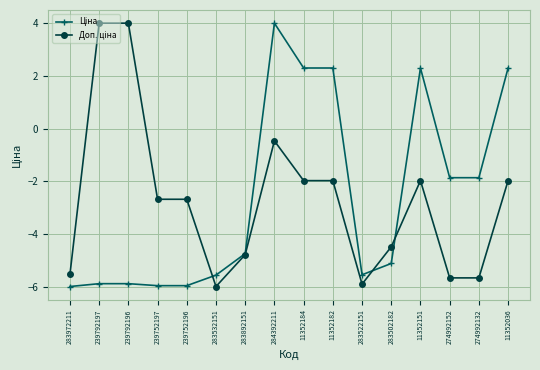

What is the maximum value shown in the chart?

4.0